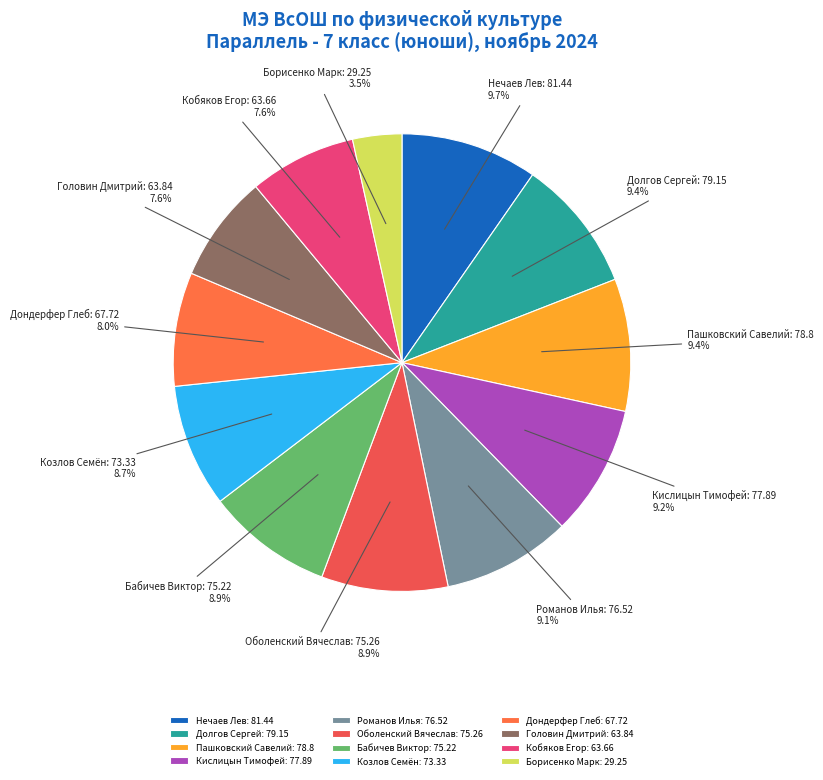

What percentage do Долгов Сергей: 79.15 and Бабичев Виктор: 75.22 together represent?

18.3%